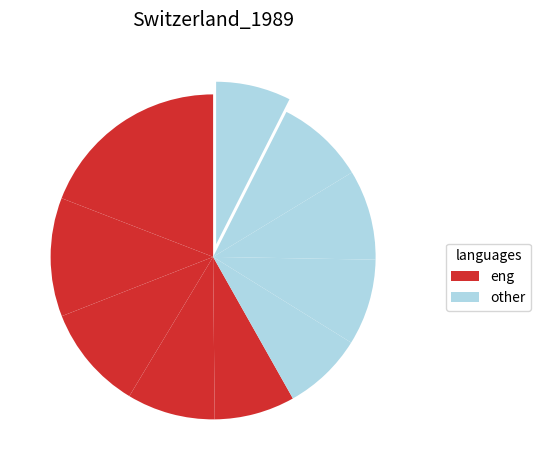

How many slices are in this pie chart?

10